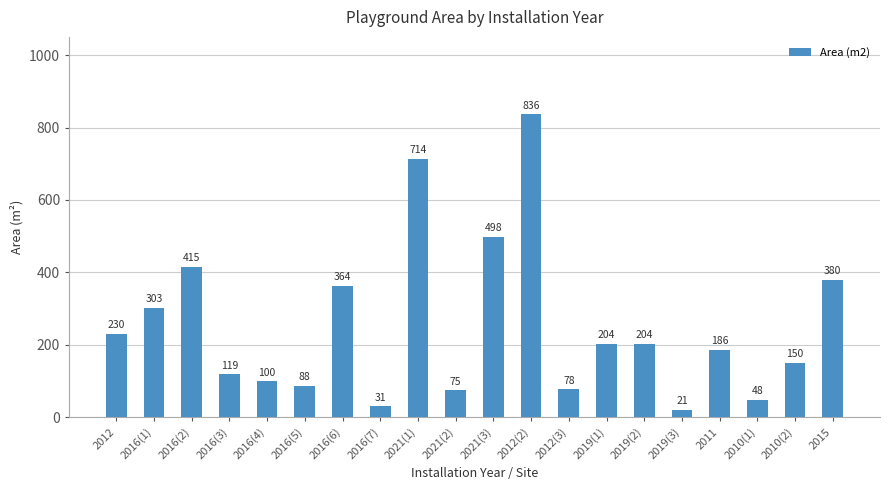

The chart shows a value of 23 at 2012(3). True or false?

False